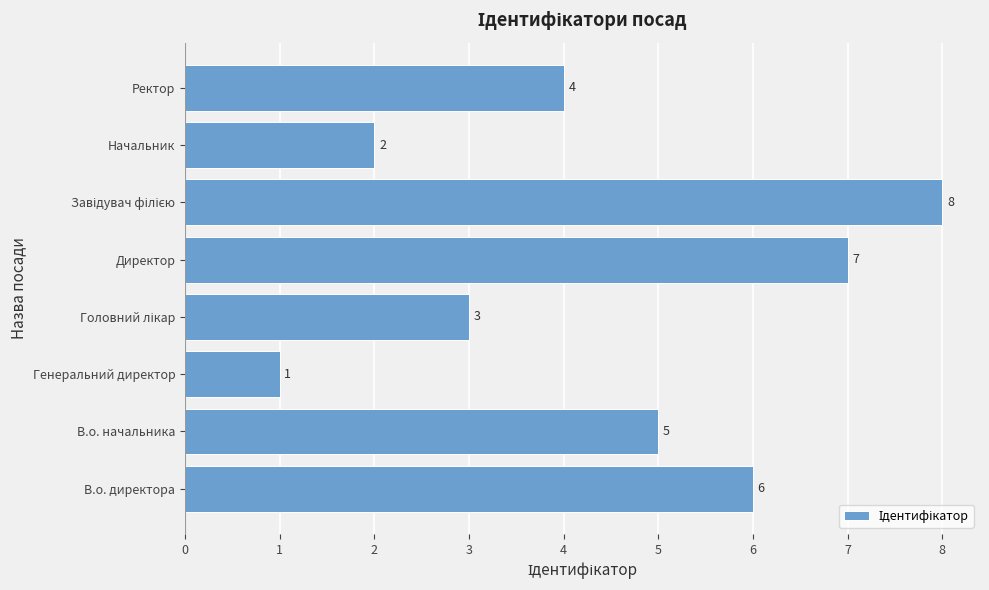

Reading bottom to top, extract all data points from this chart.

6	5	1	3	7	8	2	4